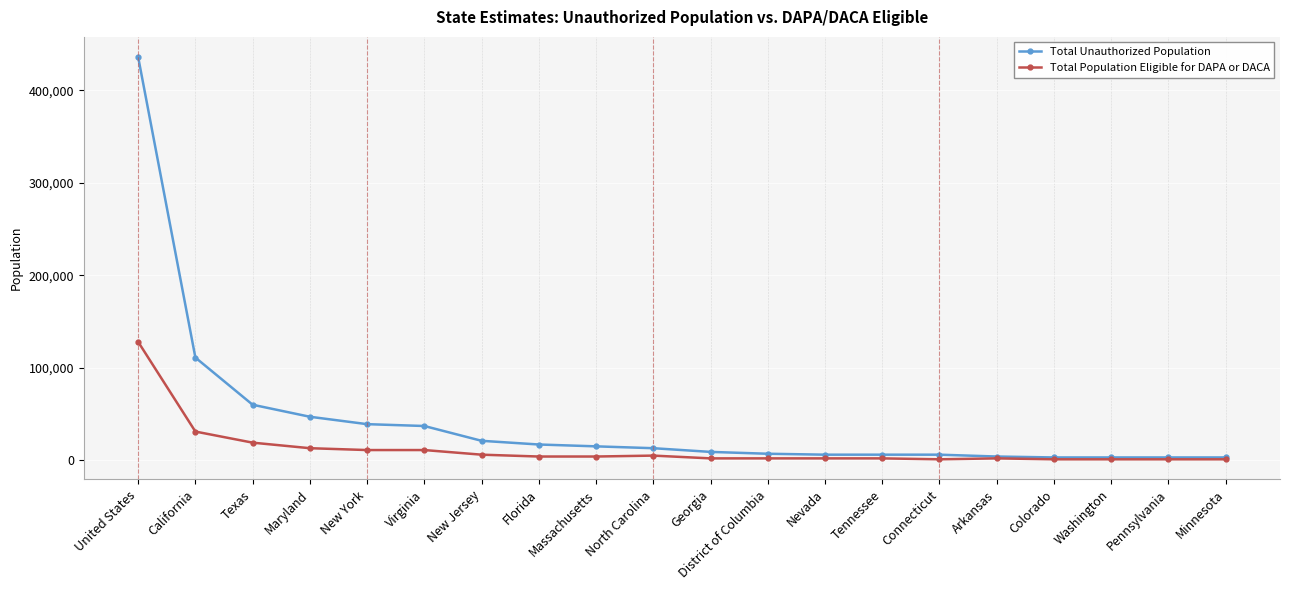

List the series in order of their overall mean, highest first.

Total Unauthorized Population, Total Population Eligible for DAPA or DACA